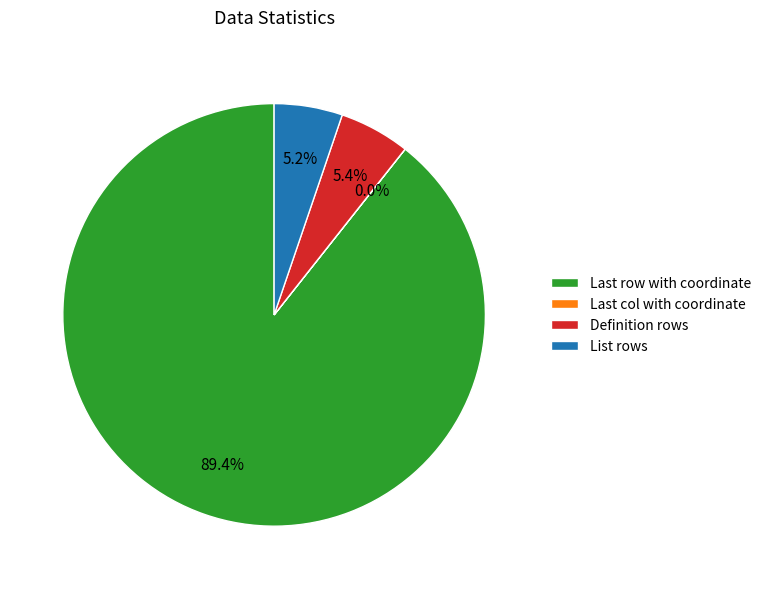

What is the largest slice in the pie chart?

Last row with coordinate